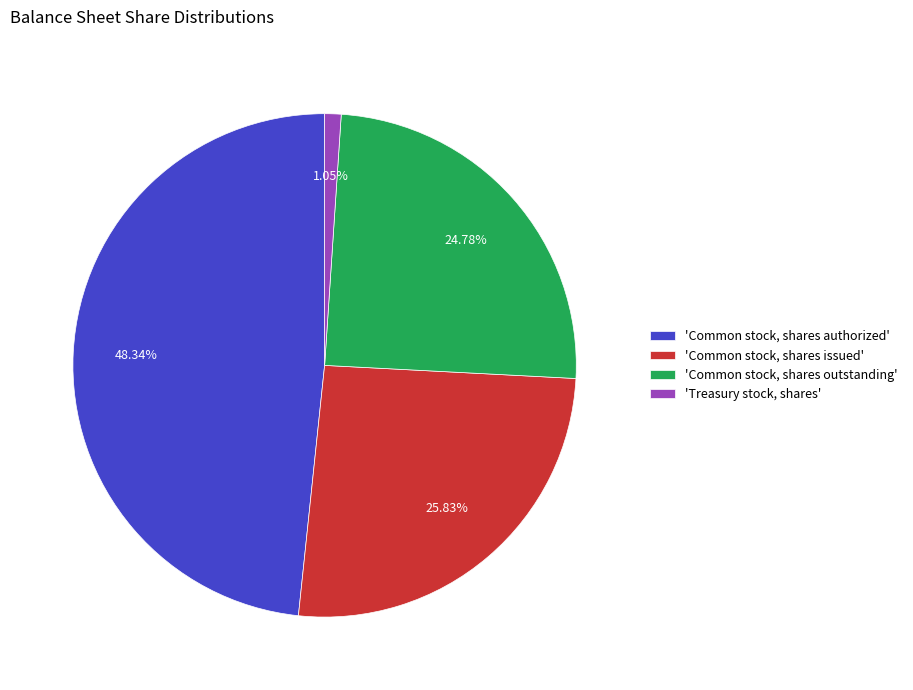

Which has a higher value, 'Treasury stock, shares' or 'Common stock, shares outstanding'?

'Common stock, shares outstanding'